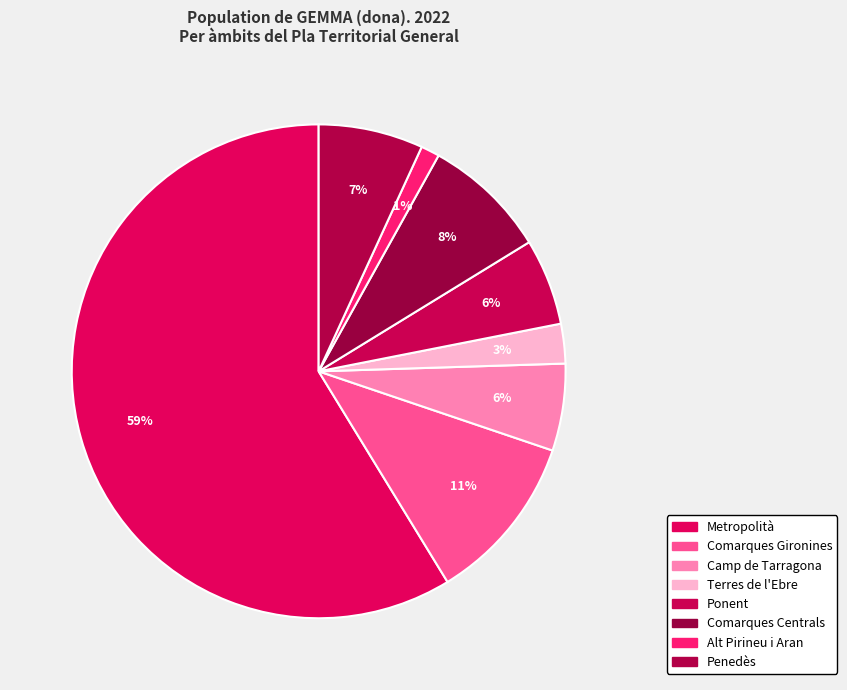

How many slices are in this pie chart?

8